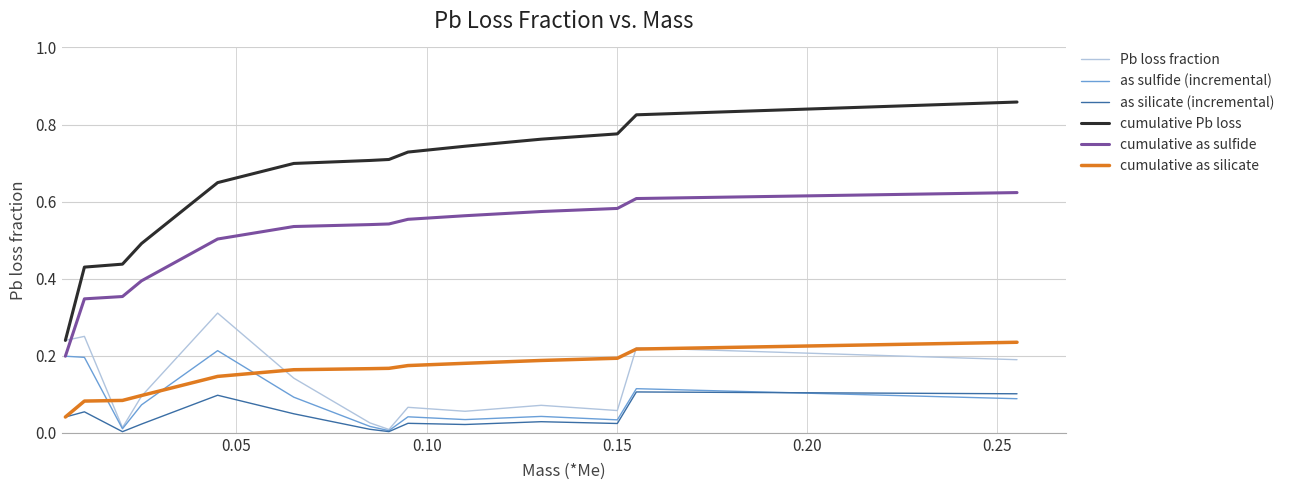

Which series has the largest total across all categories?

cumulative Pb loss